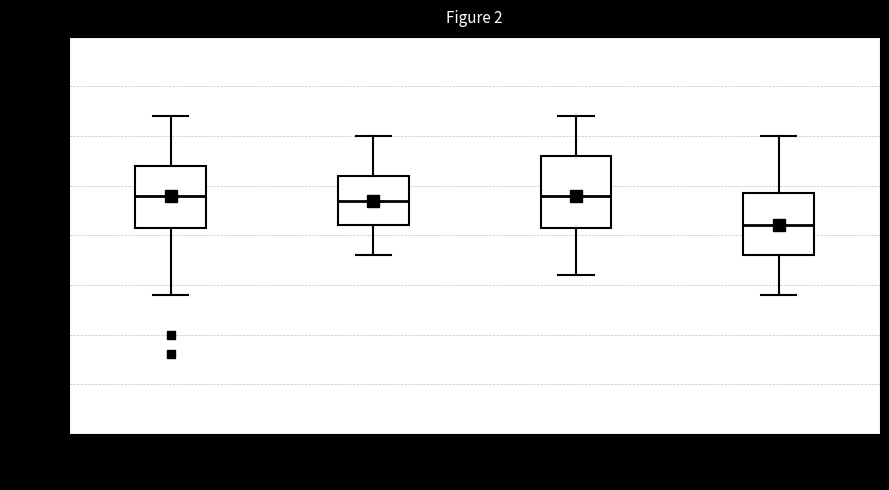

Where is the lower edge of the box for 18:00-24:00 on the y-axis? The values are not printed on the chart, so give them approximately, as read against the axis.

95.80